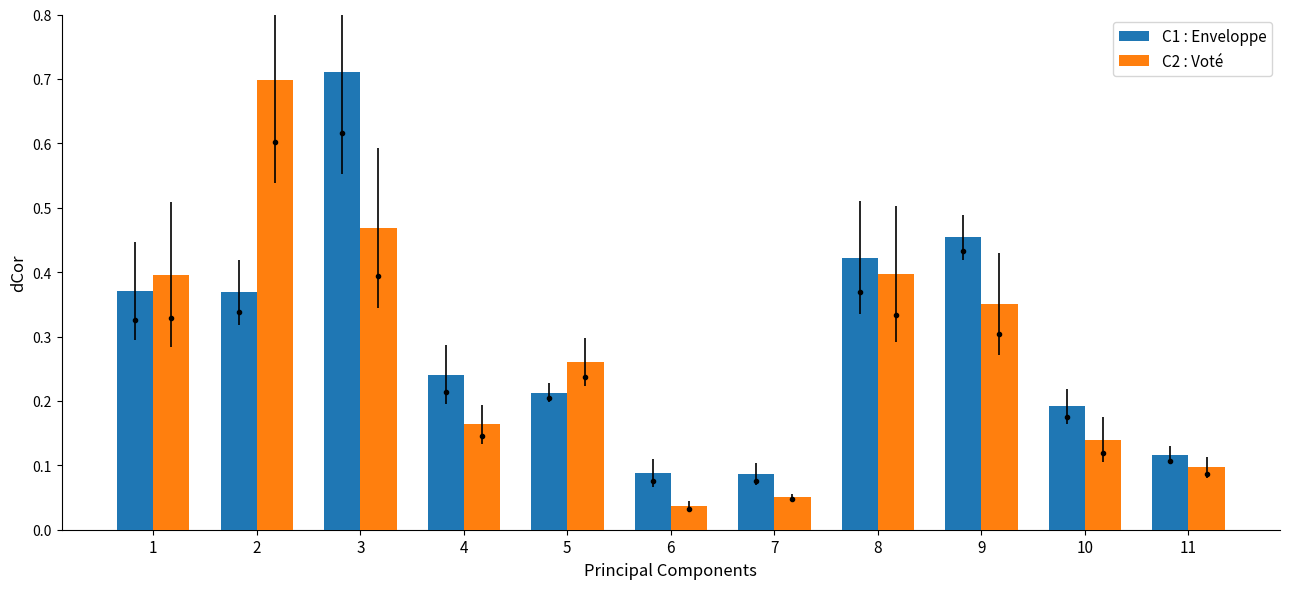

What is the maximum value for C2 : Voté?

0.7